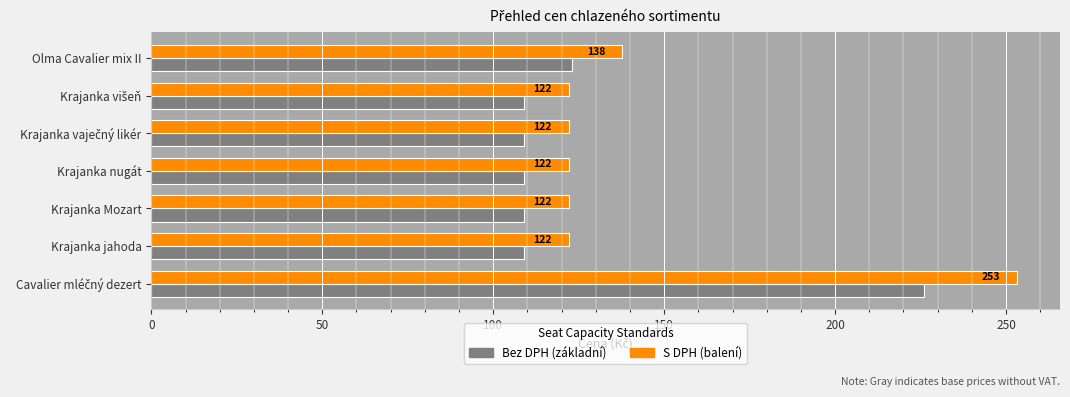

What is the minimum value shown in the chart?

109.0